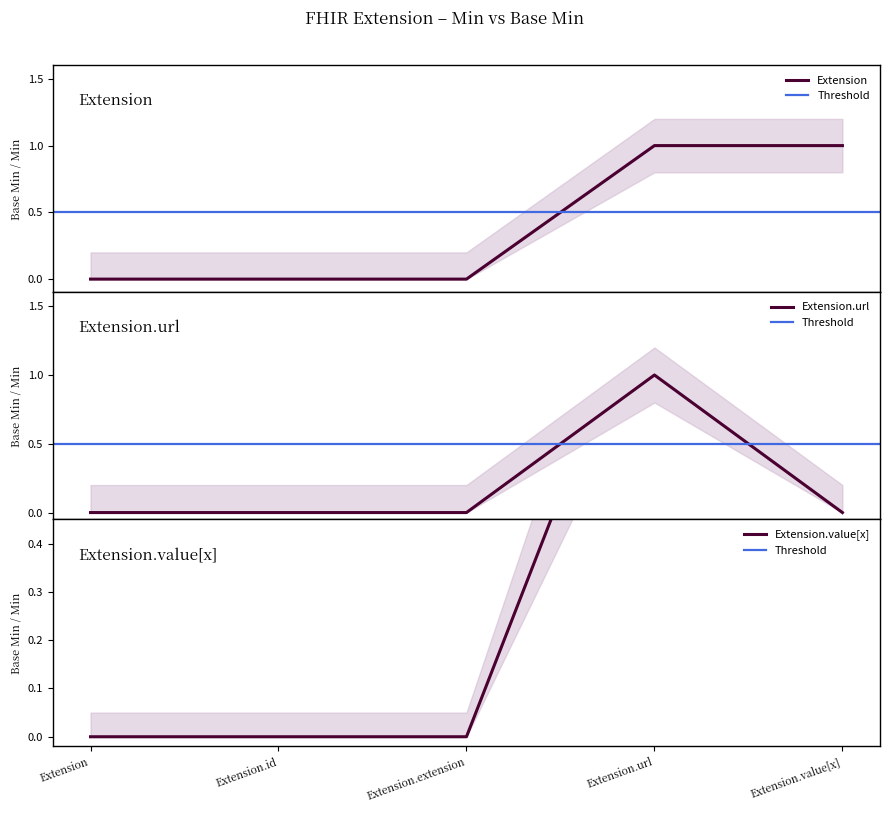

What position from the right is Extension.value[x]?

1